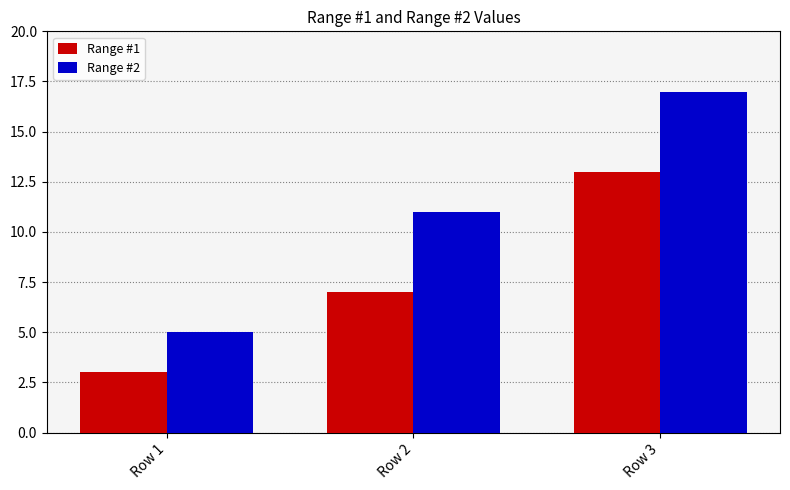

The value of Range #2 at Row 1 is 5. True or false?

True